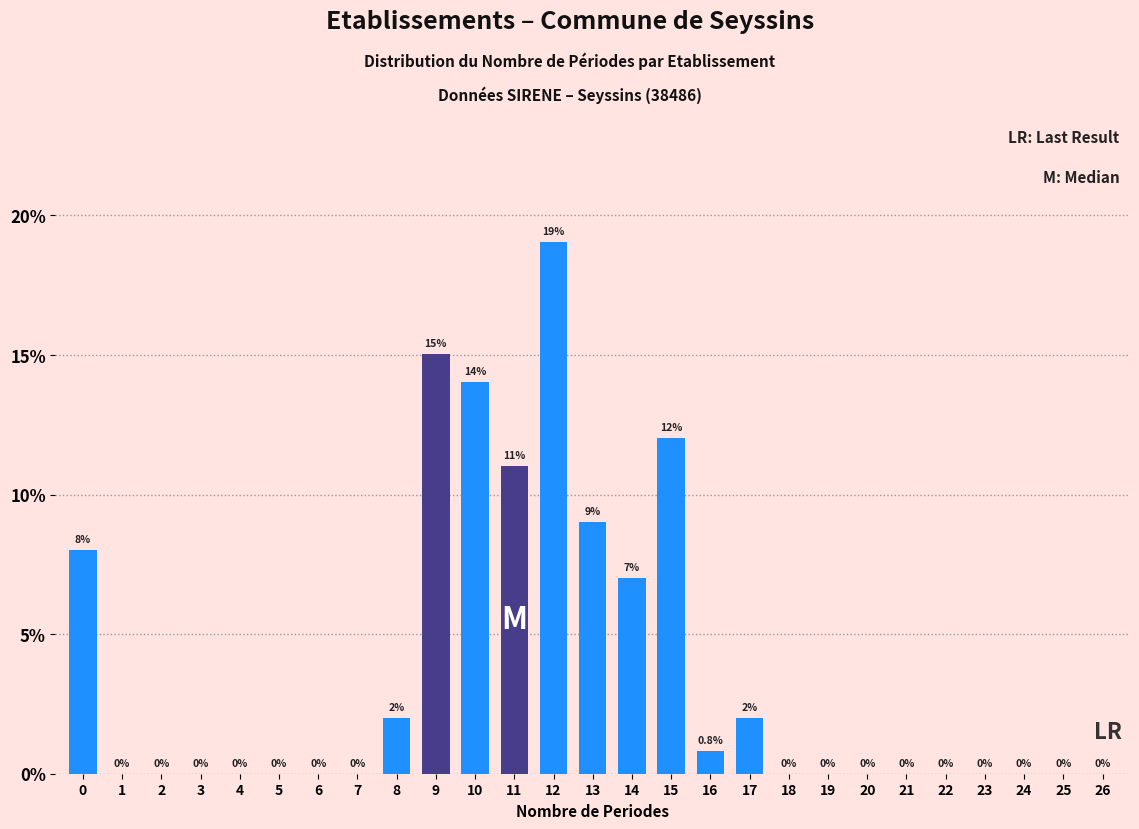

Reading left to right, transcribe all the data shown in this chart.

0=8.0	1=0.0	2=0.0	3=0.0	4=0.0	5=0.0	6=0.0	7=0.0	8=2.0	9=15.0	10=14.0	11=11.0	12=19.0	13=9.0	14=7.0	15=12.0	16=0.8	17=2.0	18=0.0	19=0.0	20=0.0	21=0.0	22=0.0	23=0.0	24=0.0	25=0.0	26=0.0